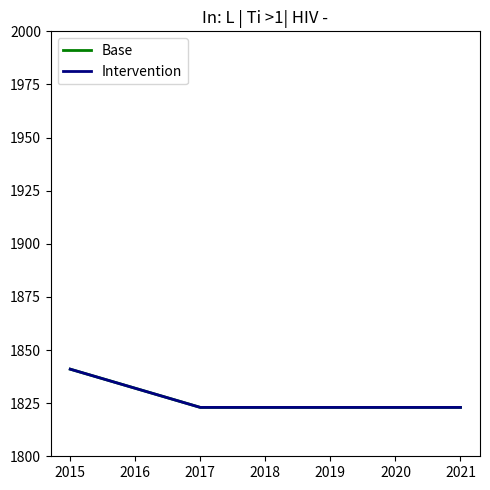

Is it true that Intervention equals 3205 at 2015?

False